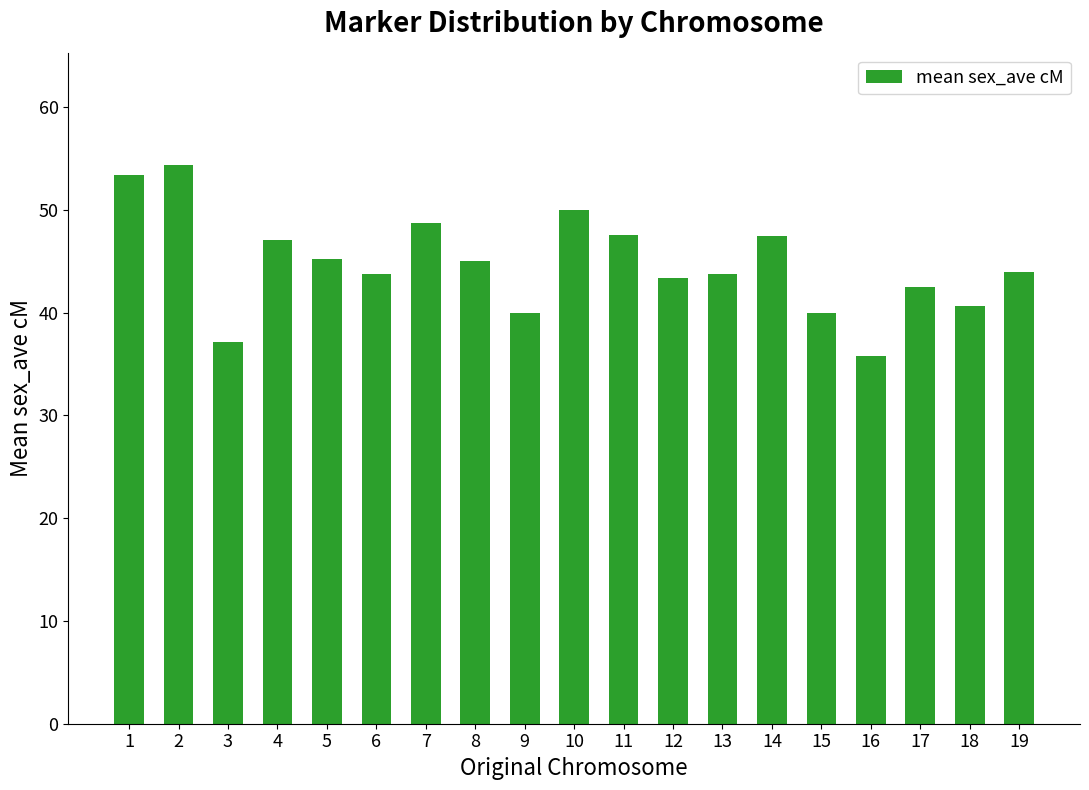

What is the difference between the second highest and minimum values?

17.7